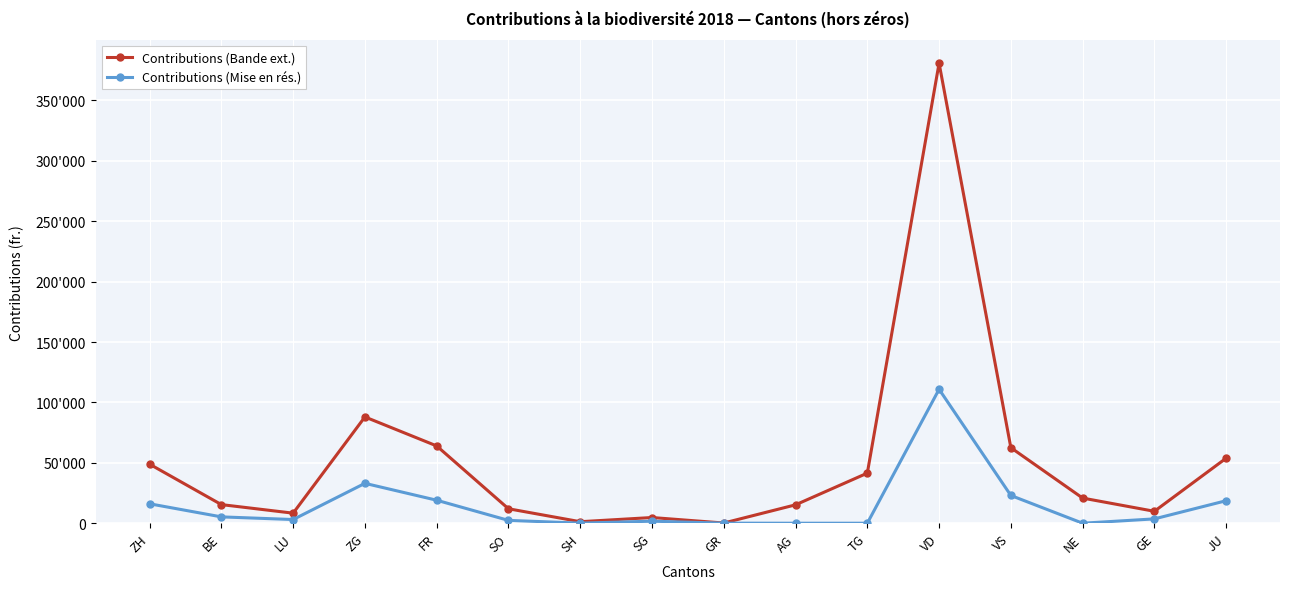

List the series in order of their peak value, lowest first.

Contributions (Mise en rés.), Contributions (Bande ext.)